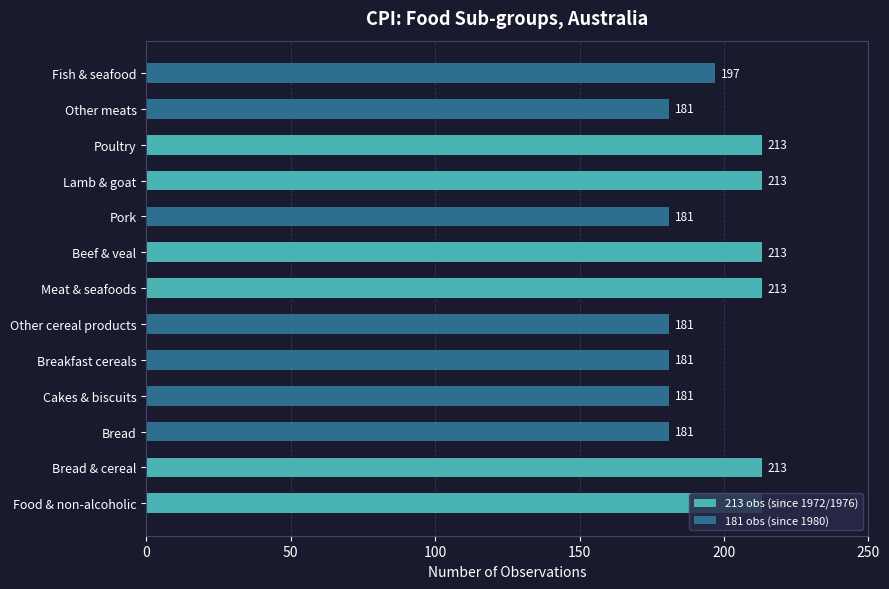

What is the difference between the second highest and minimum values?

32